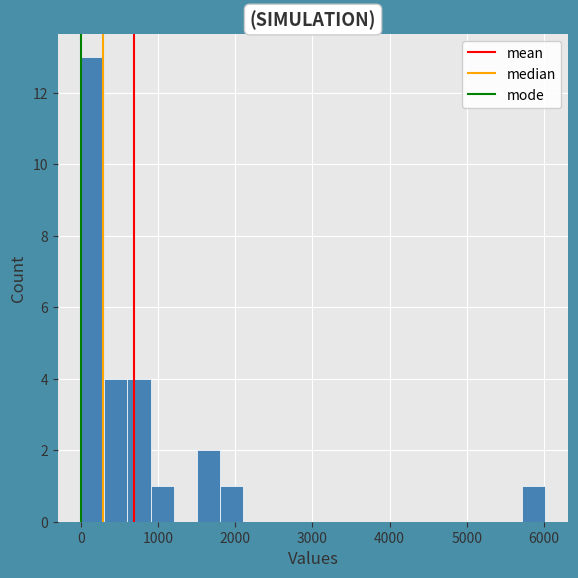

Read against the x-axis, roughly where is the centre of the tallest bar?

200